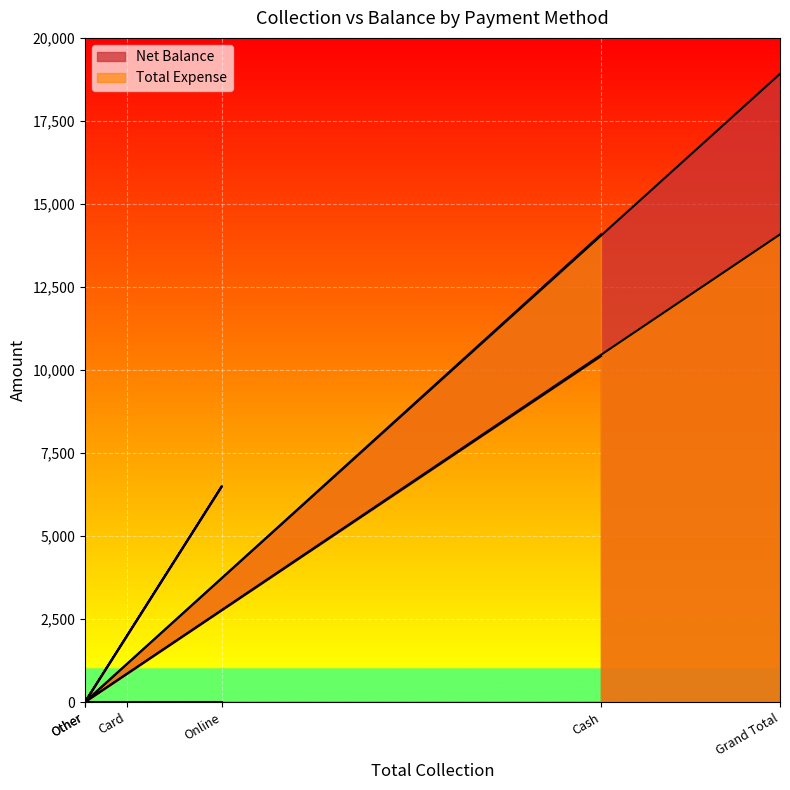

The Total Expense series shows -6817 at Other. True or false?

False